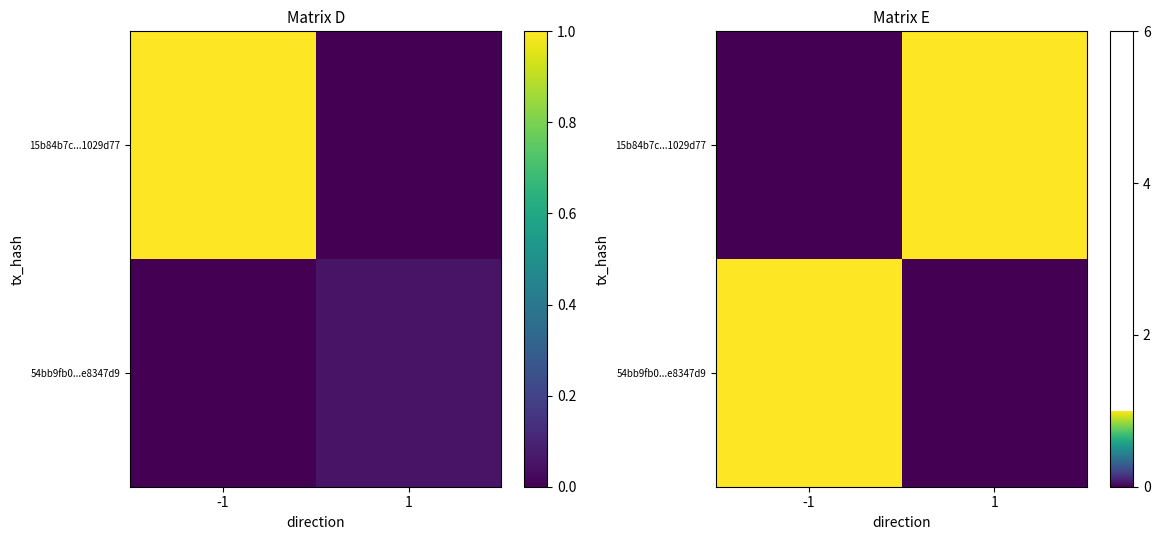

How many values in 54bb9fb0...e8347d9 are above zero?

1